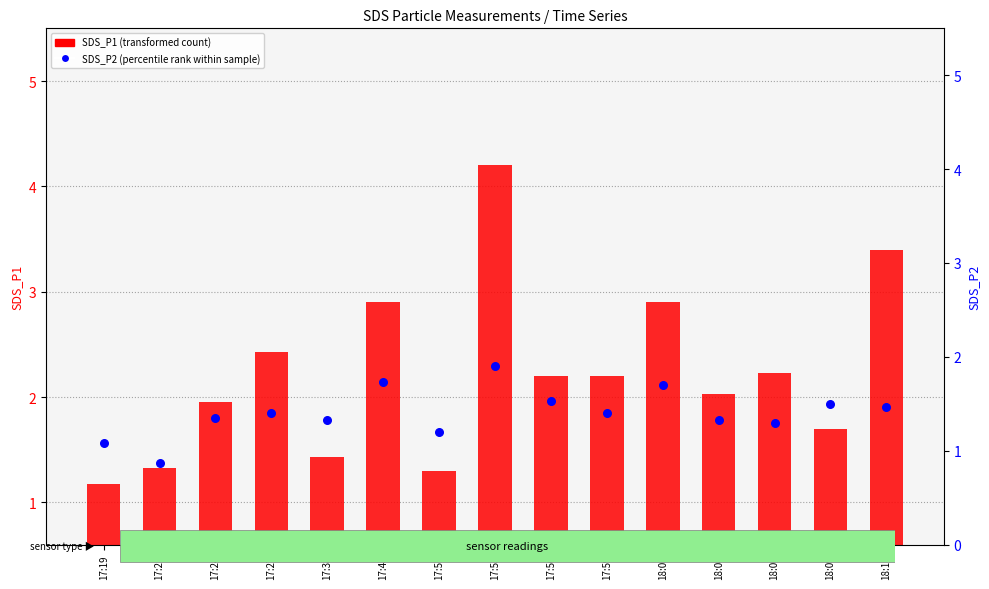

Which series reaches the minimum Y coordinate?

SDS_P2 (percentile rank within sample)